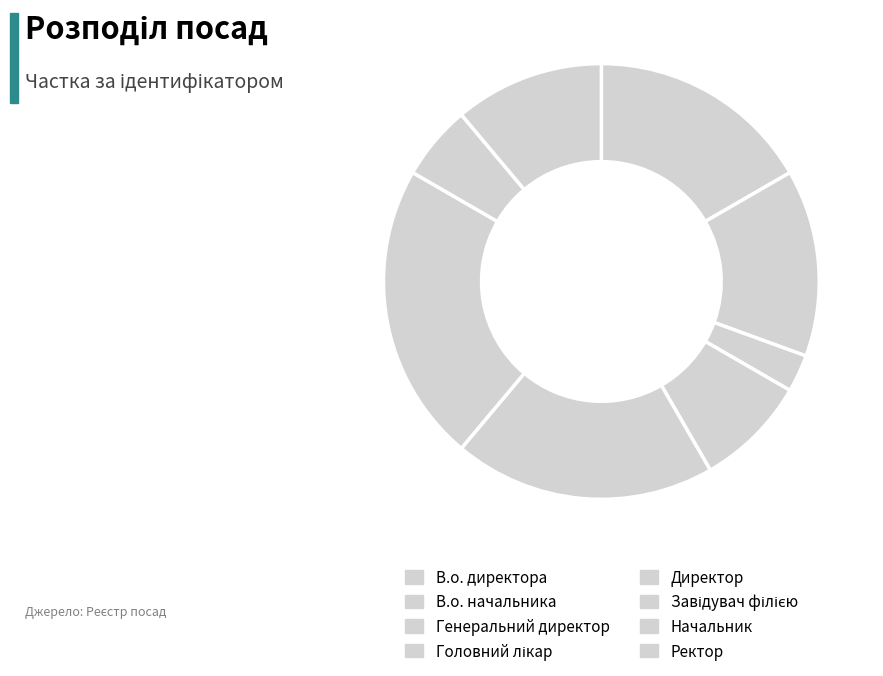

What percentage do Завідувач філією and Генеральний директор together represent?

25.0%